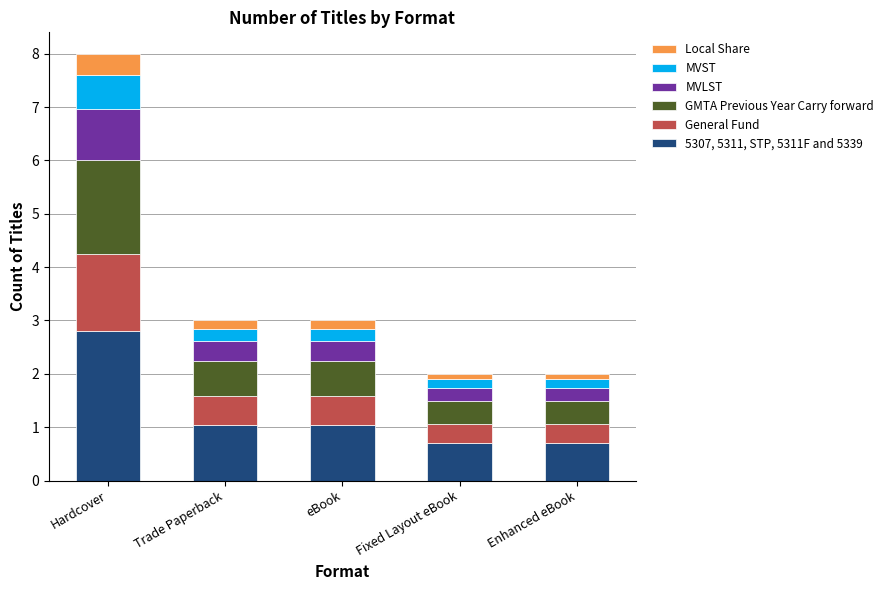

Which category has the highest value in the 5307, 5311, STP, 5311F and 5339 series?

Hardcover